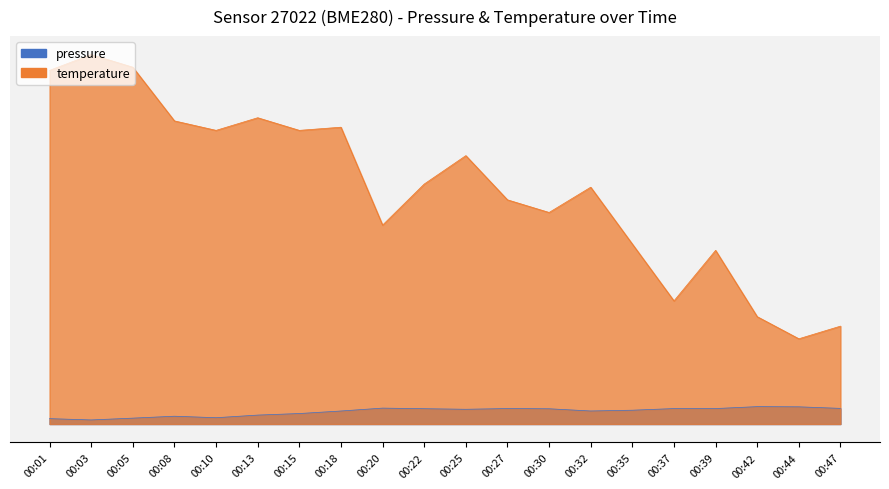

What is the difference between the second highest and minimum values in the pressure series?

41.5